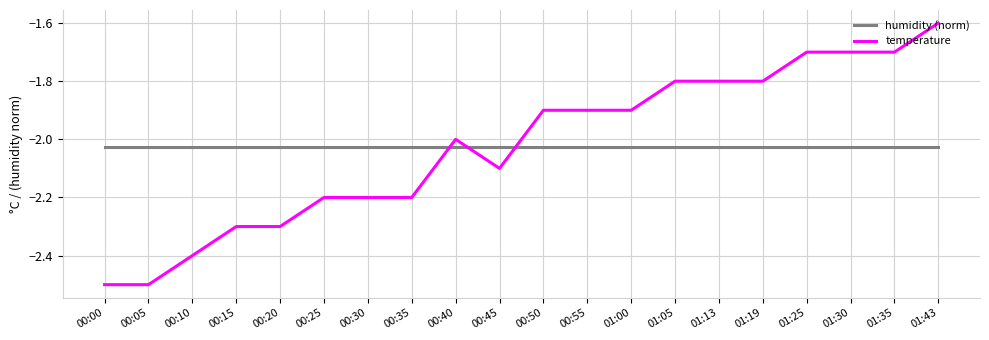

At which category is the sum across all series the highest?

01:43